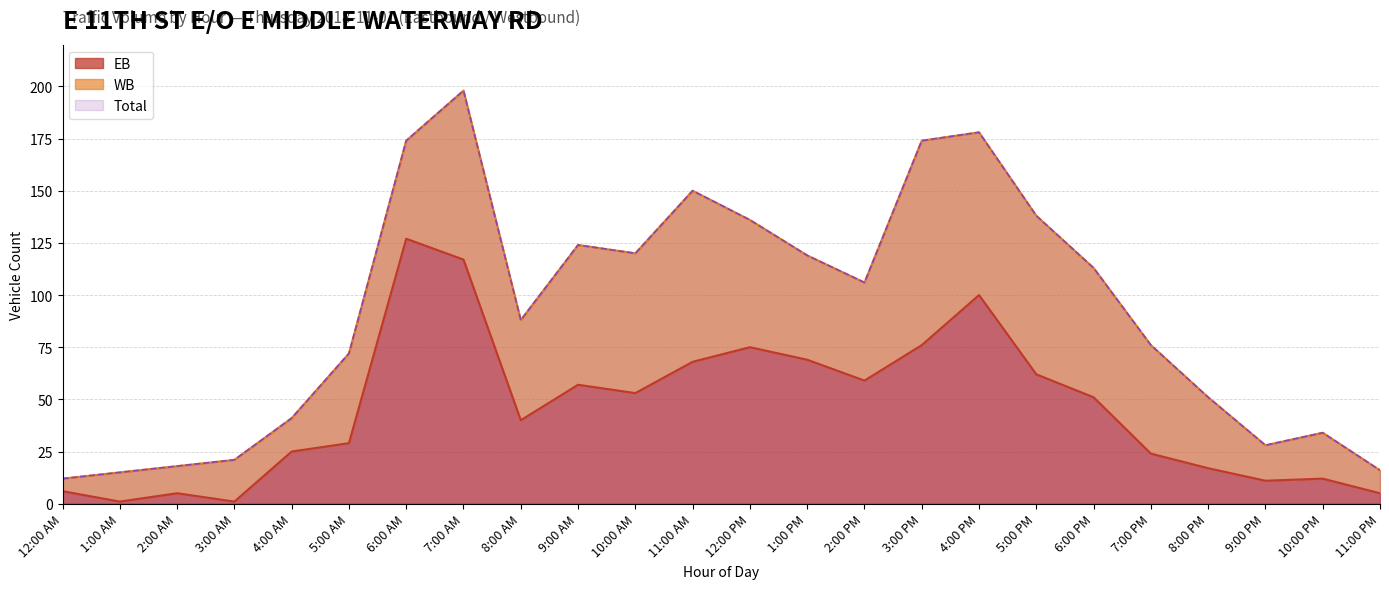

The EB series shows 127 at 6:00 AM. True or false?

True